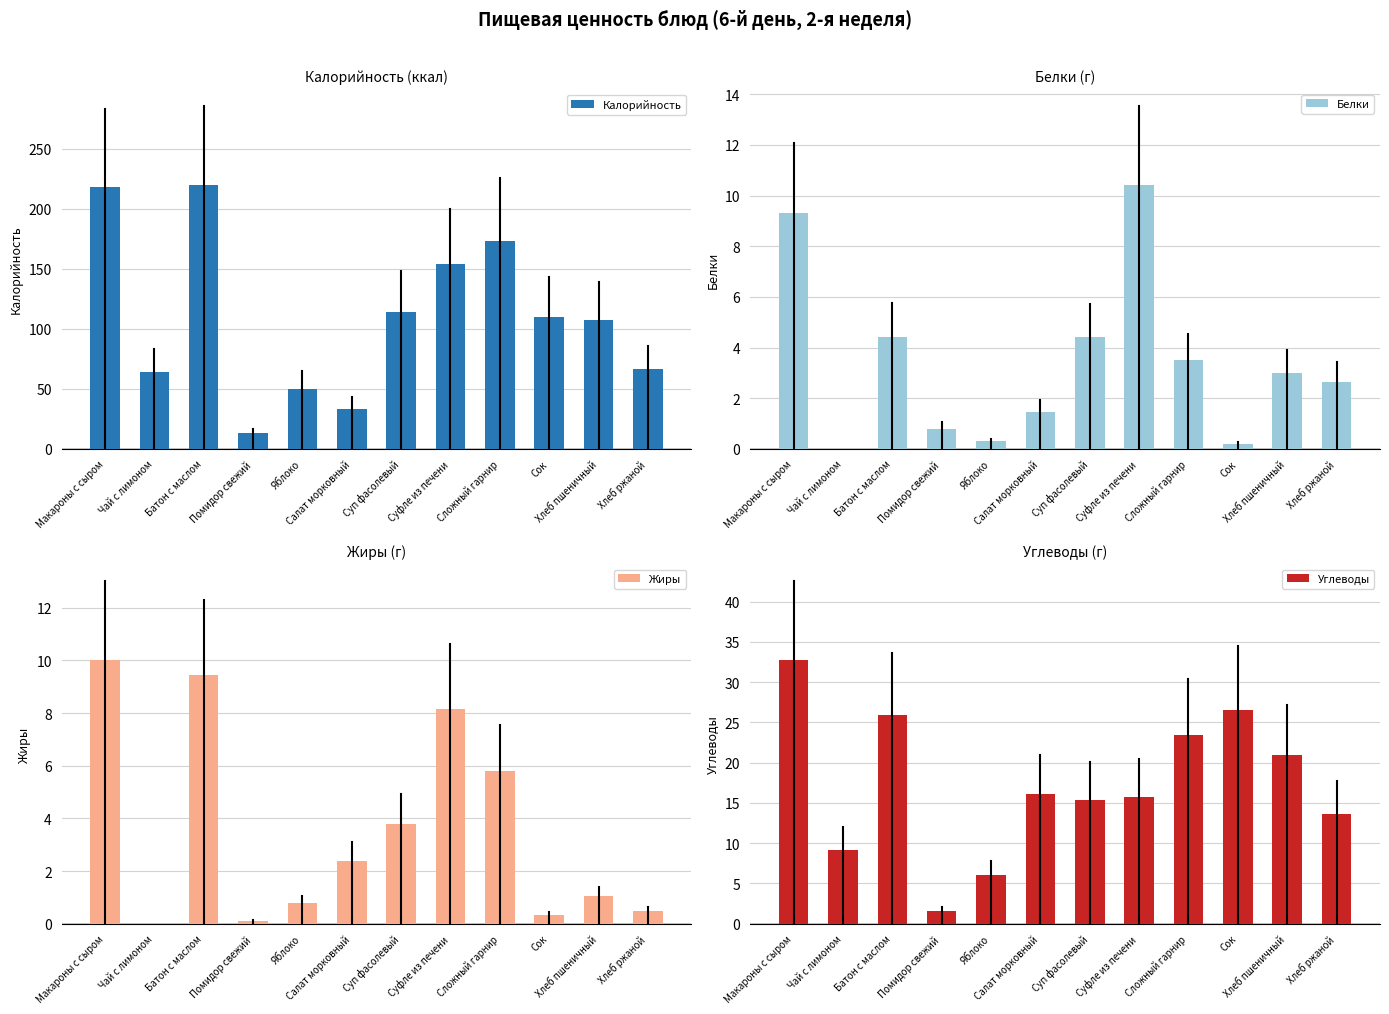

What is the approximate value of Белки at Помидор свежий?

0.8